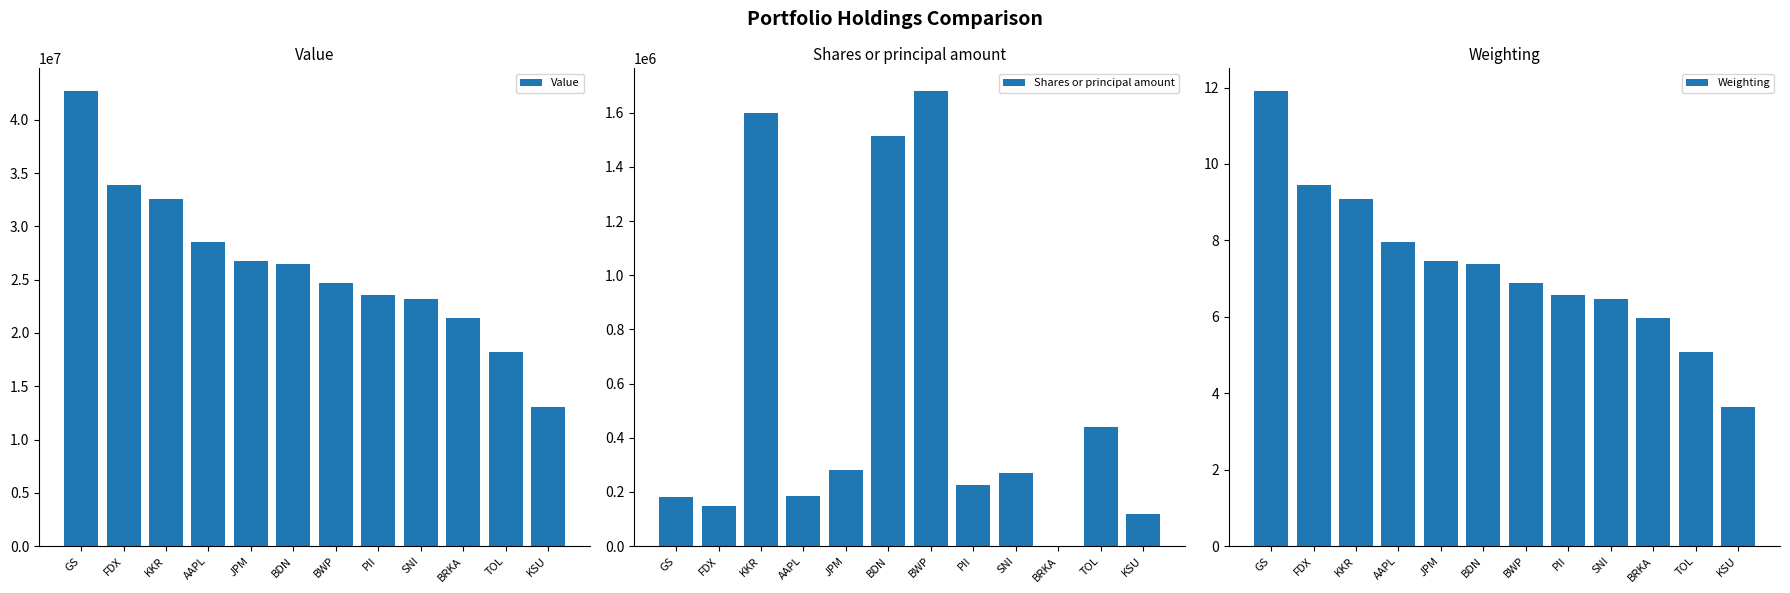

How many categories are shown in the chart?

12